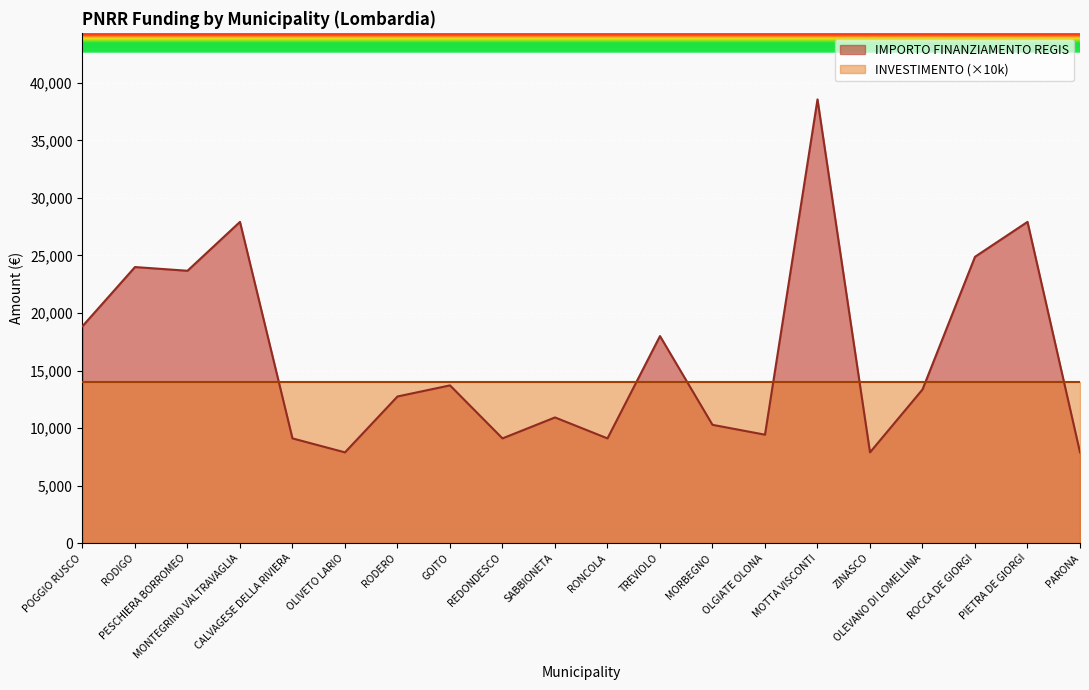

What is the smallest value displayed?

7891